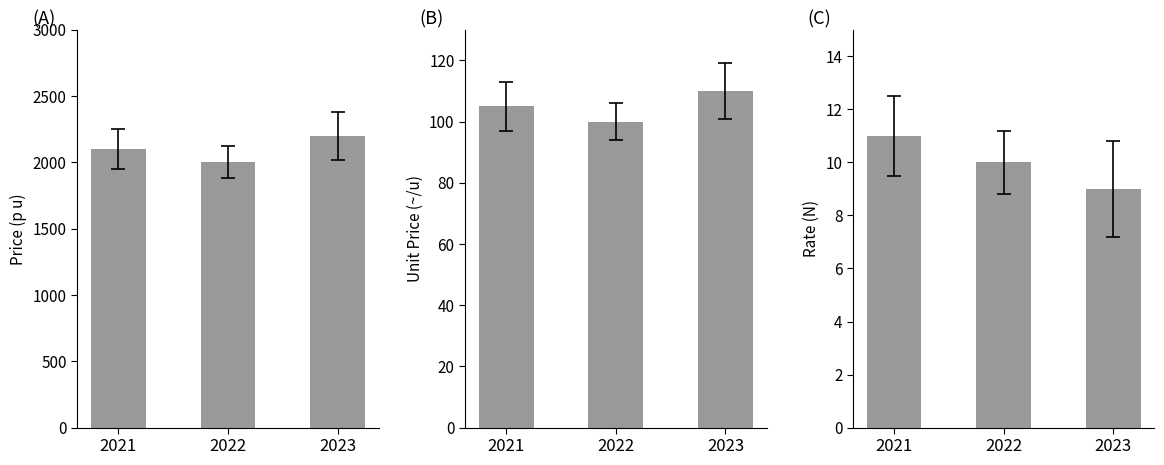

Are the bars horizontal?

No